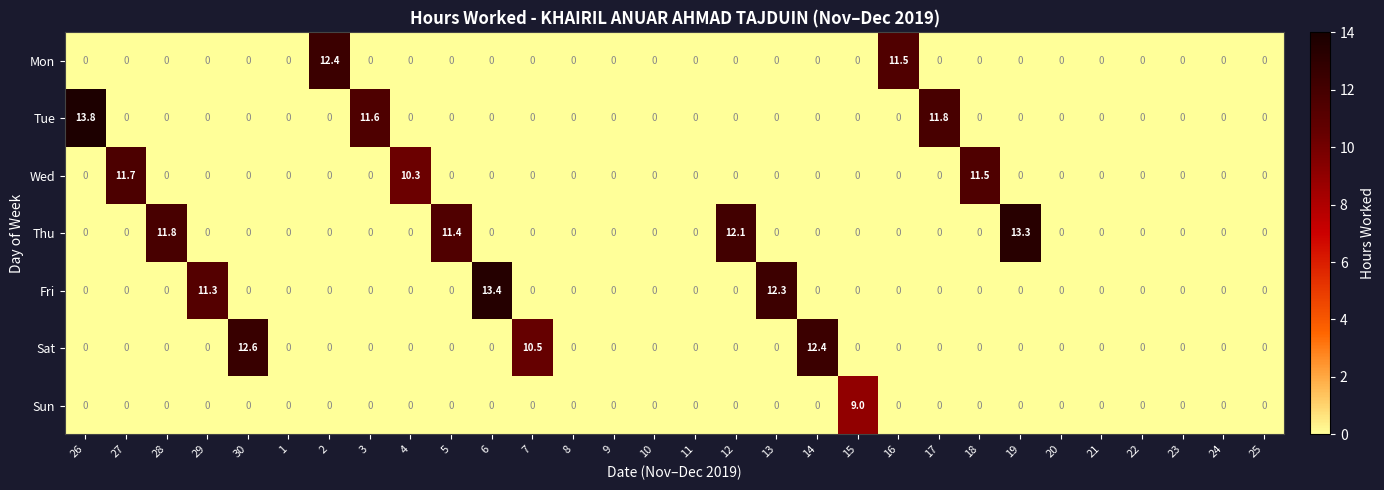

Where is Mon nearest to the value 6?

16